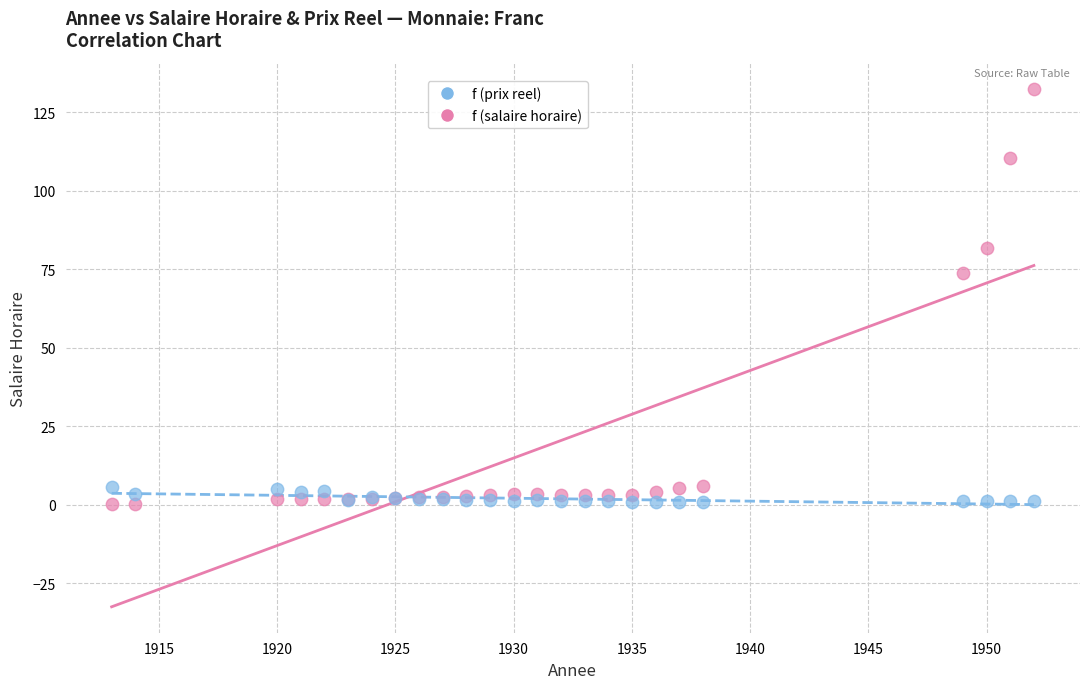

Across all series, what Y value is closest to 66?

73.7